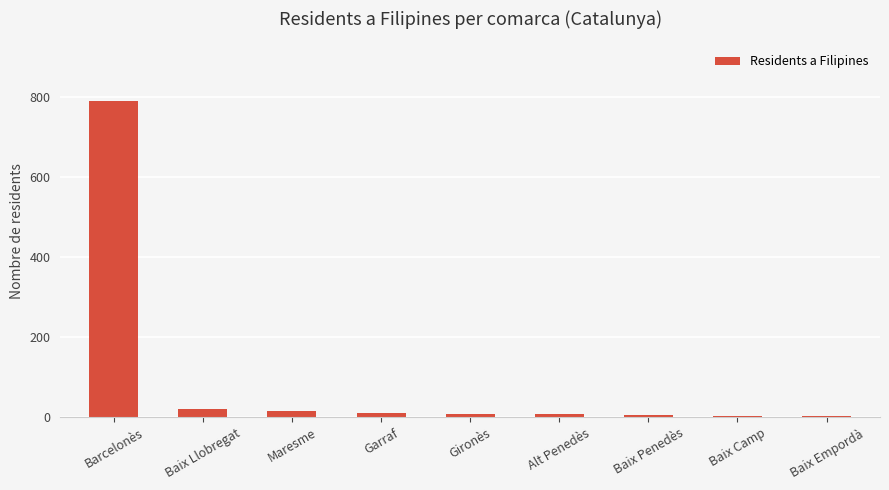

Is it true that the value at Barcelonès is 1272?

False